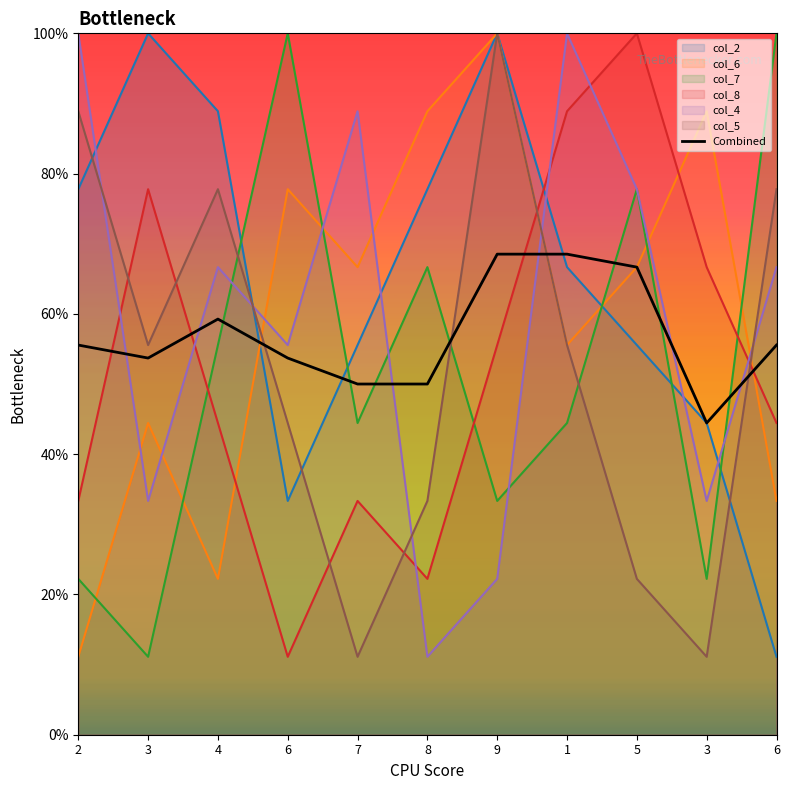

Reading left to right, what are all the values shown in this chart?

55.6	53.7	59.3	53.7	50.0	50.0	68.5	68.5	66.7	44.4	55.6